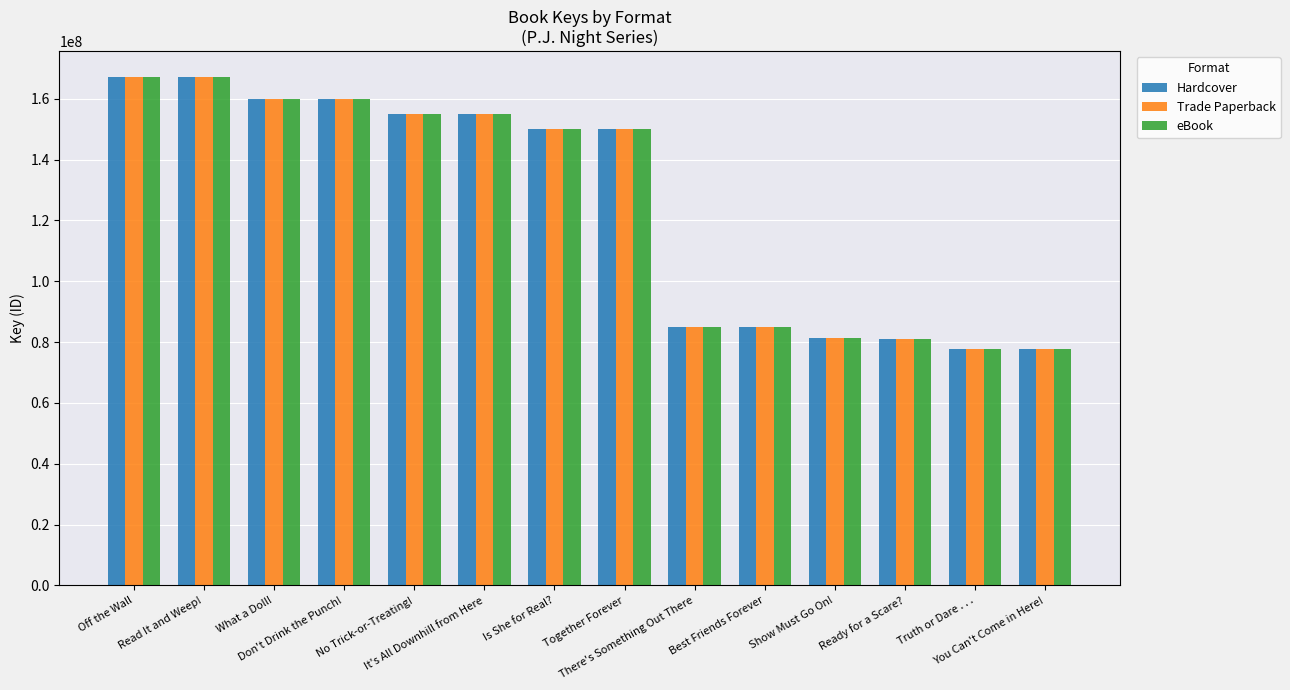

What is the lowest value of the eBook series?

77651054